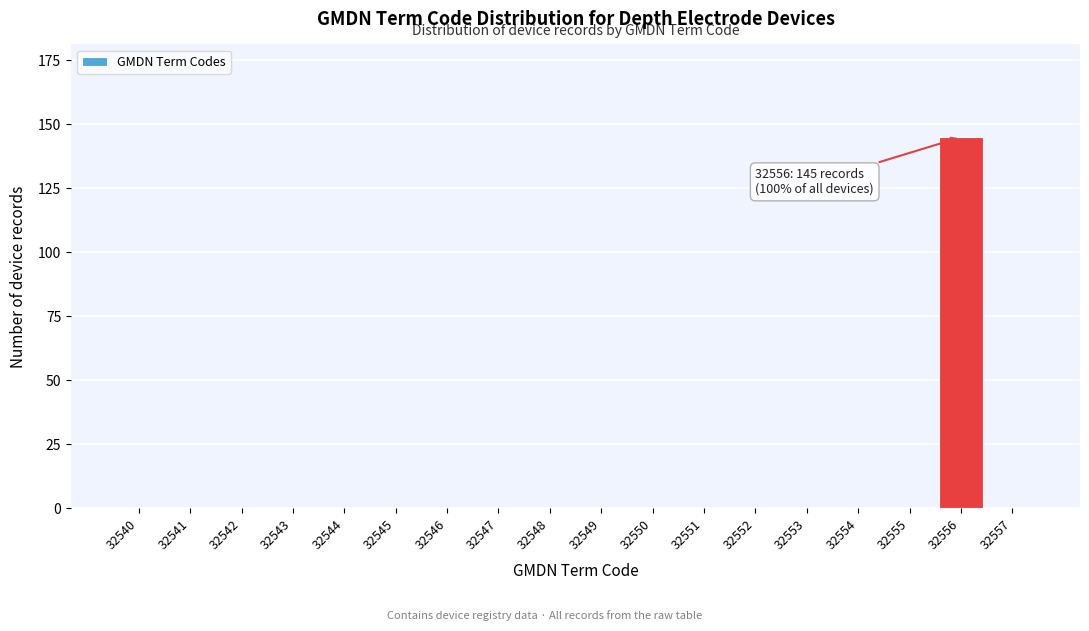

Reading left to right, what are all the values shown in this chart?

32540=0	32541=0	32542=0	32543=0	32544=0	32545=0	32546=0	32547=0	32548=0	32549=0	32550=0	32551=0	32552=0	32553=0	32554=0	32555=0	32556=145	32557=0